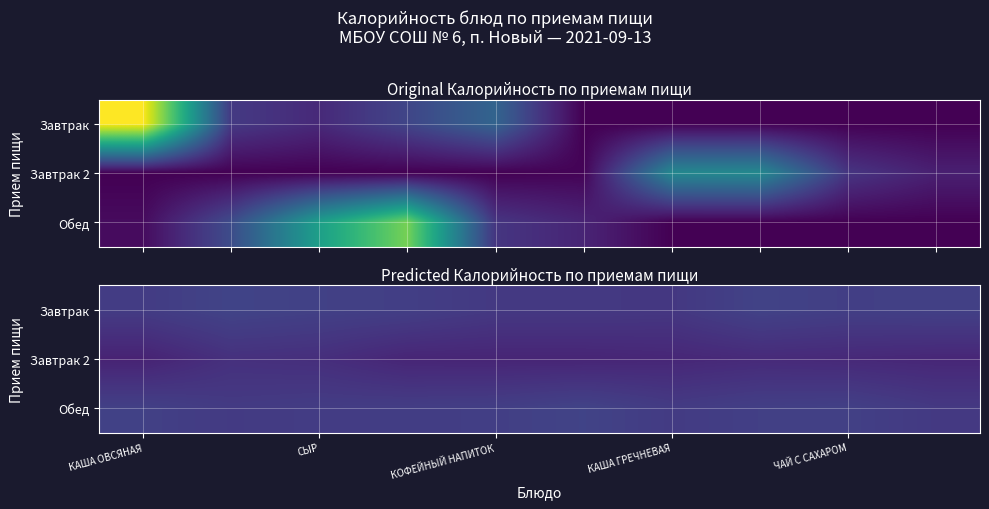

How many data points in Завтрак are less than 82?

4